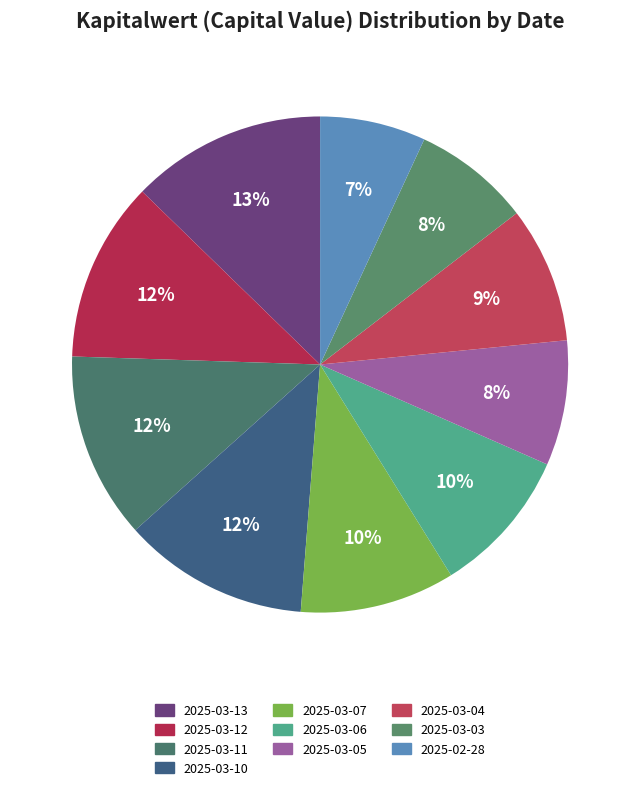

How many segments does this pie chart have?

10